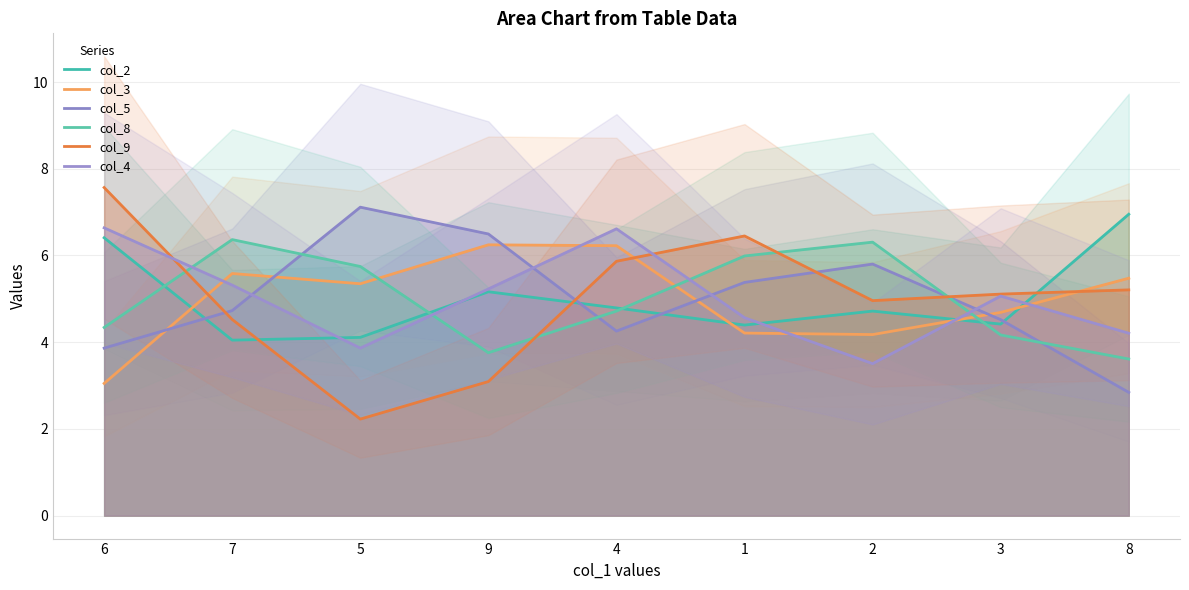

Reading right to left, extract all data points from this chart.

col_2: 7.0	4.4	4.7	4.4	4.8	5.2	4.1	4.0	6.4
col_3: 5.5	4.7	4.2	4.2	6.2	6.2	5.3	5.6	3.0
col_5: 2.8	4.5	5.8	5.4	4.3	6.5	7.1	4.7	3.9
col_8: 3.6	4.2	6.3	6.0	4.7	3.8	5.7	6.4	4.3
col_9: 5.2	5.1	5.0	6.5	5.9	3.1	2.2	4.5	7.6
col_4: 4.2	5.1	3.5	4.6	6.6	5.2	3.9	5.3	6.6